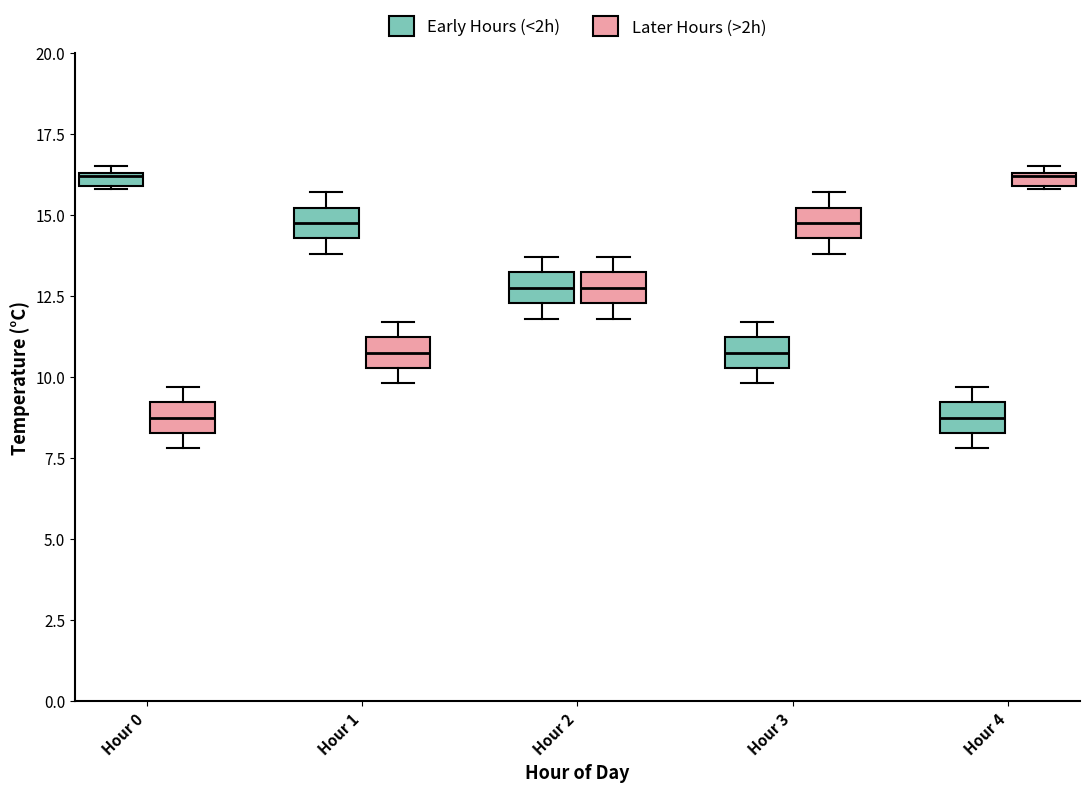

Where is the lower edge of the box for Hour 3 (Later Hours (>2h)) on the y-axis? The values are not printed on the chart, so give them approximately, as read against the axis.

14.5